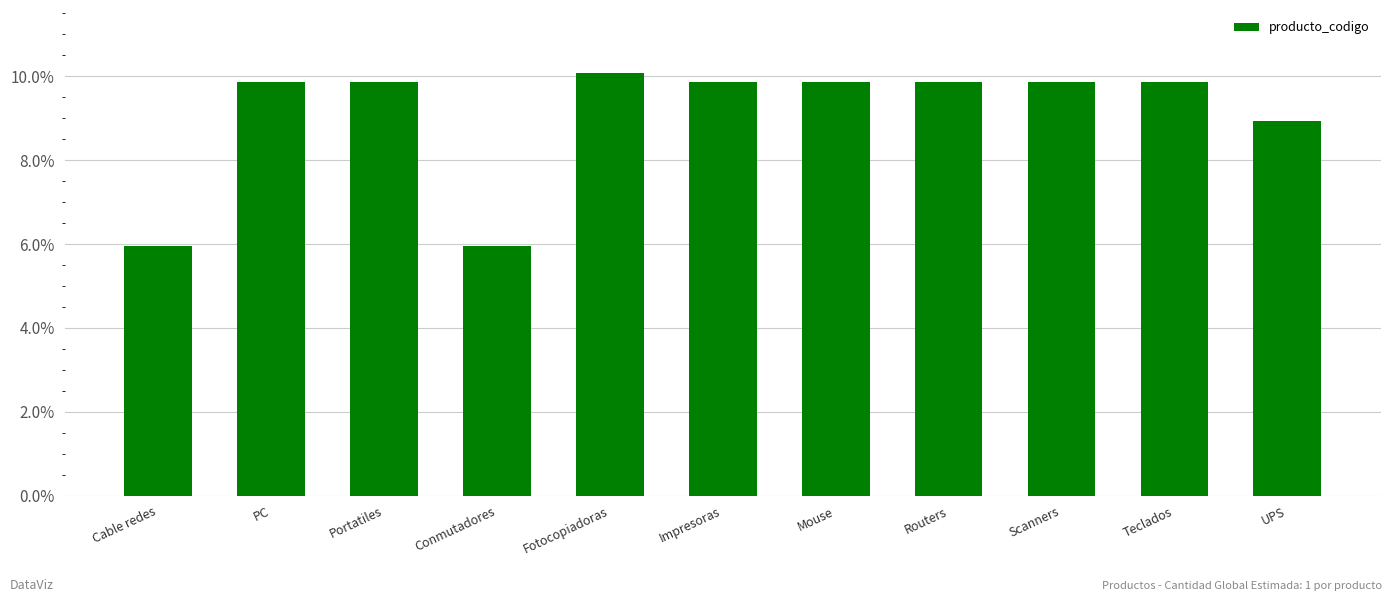

How many values are between 0 and 1?

11